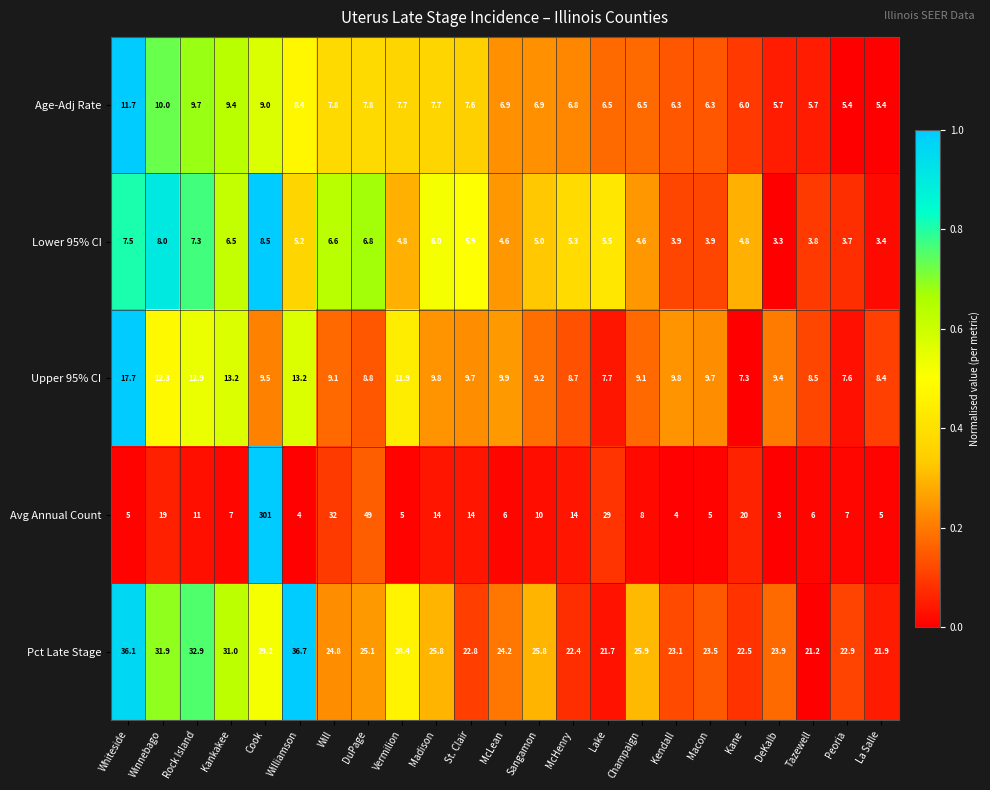

Which series changed the most between Macon and Kane?

Avg Annual Count